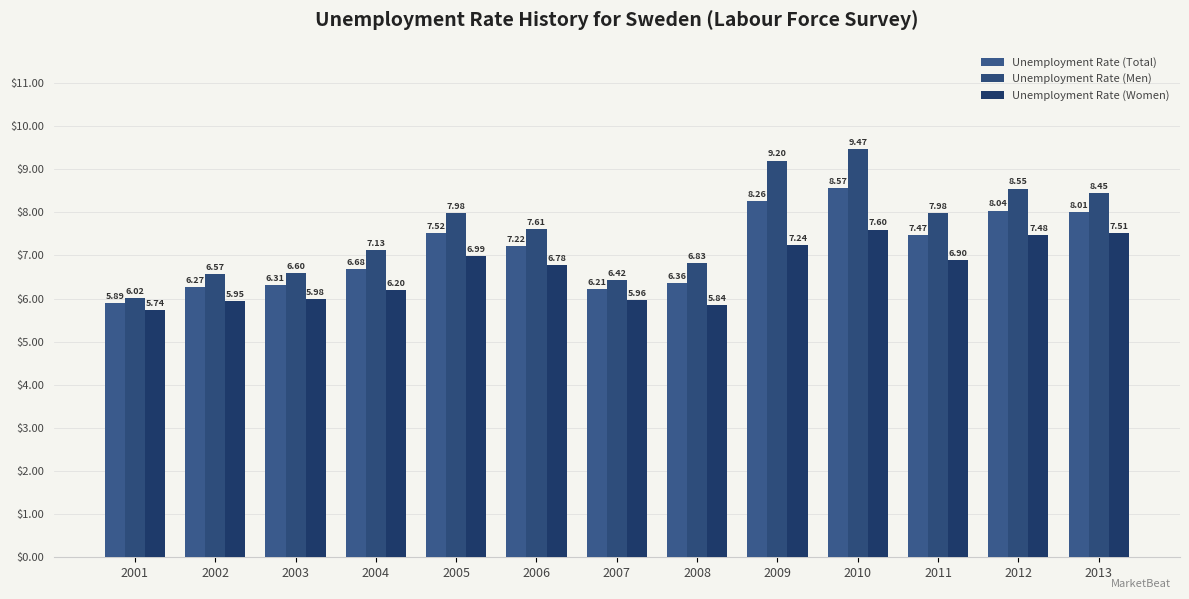

At which category does the chart reach its minimum across all series?

2001